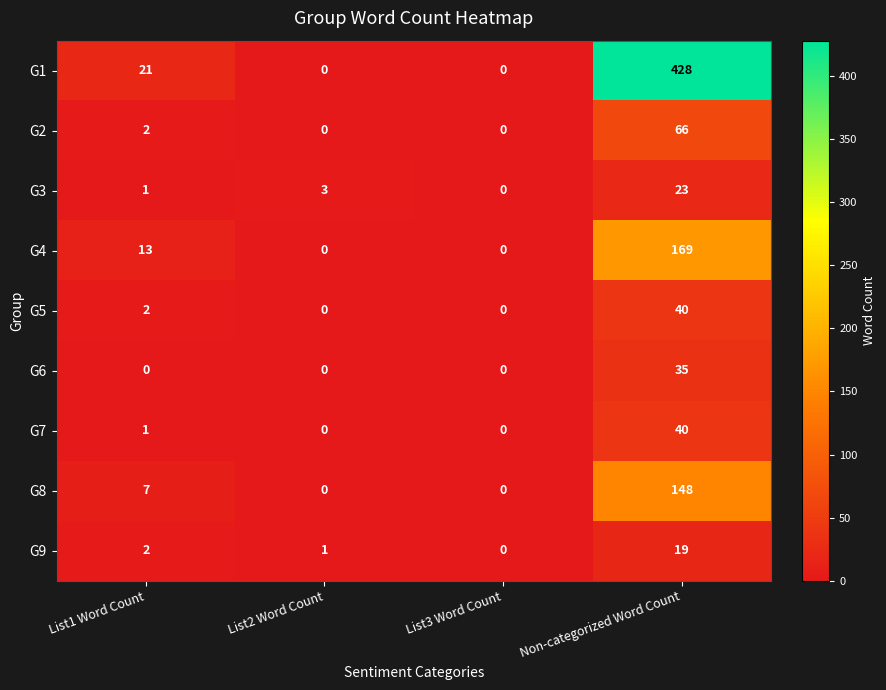

Which series has the largest range (max minus min)?

G1